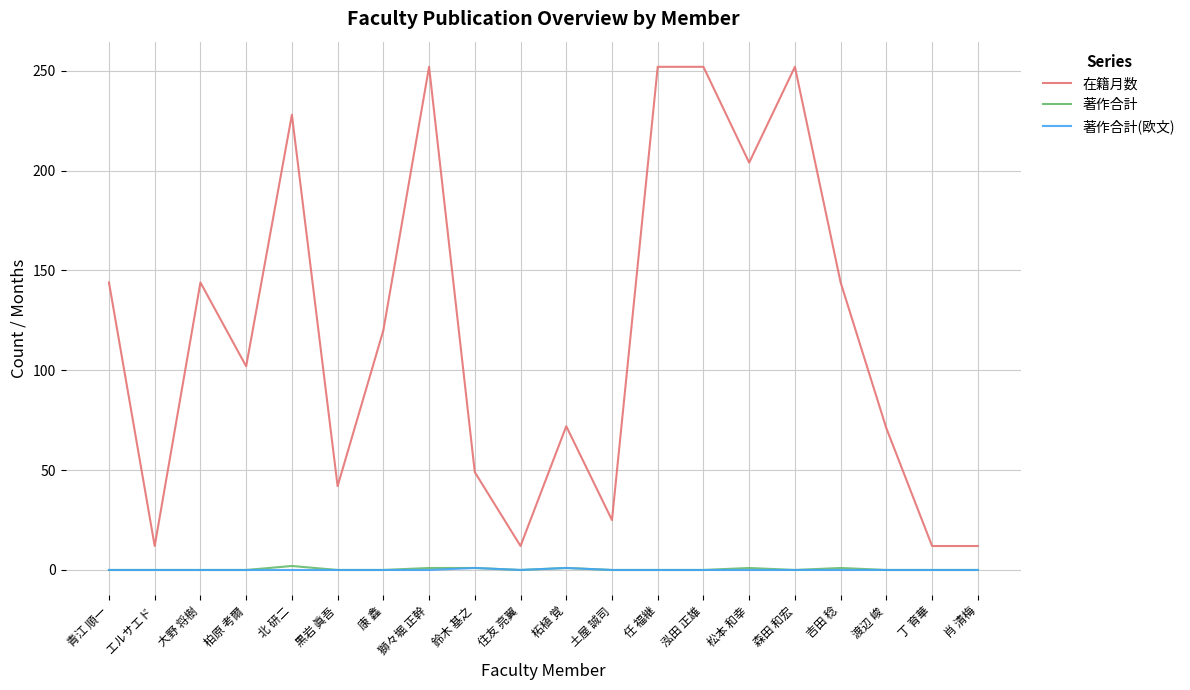

Which series has the largest range (max minus min)?

在籍月数